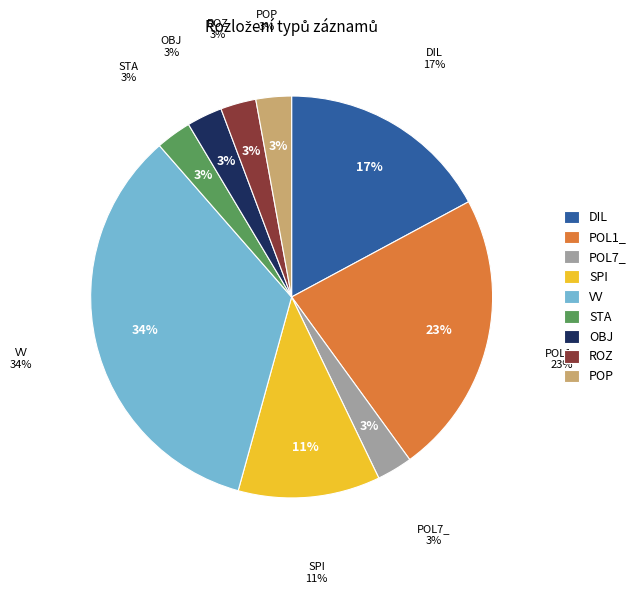

What is the ratio of the value at POP to the value at STA?

1.0